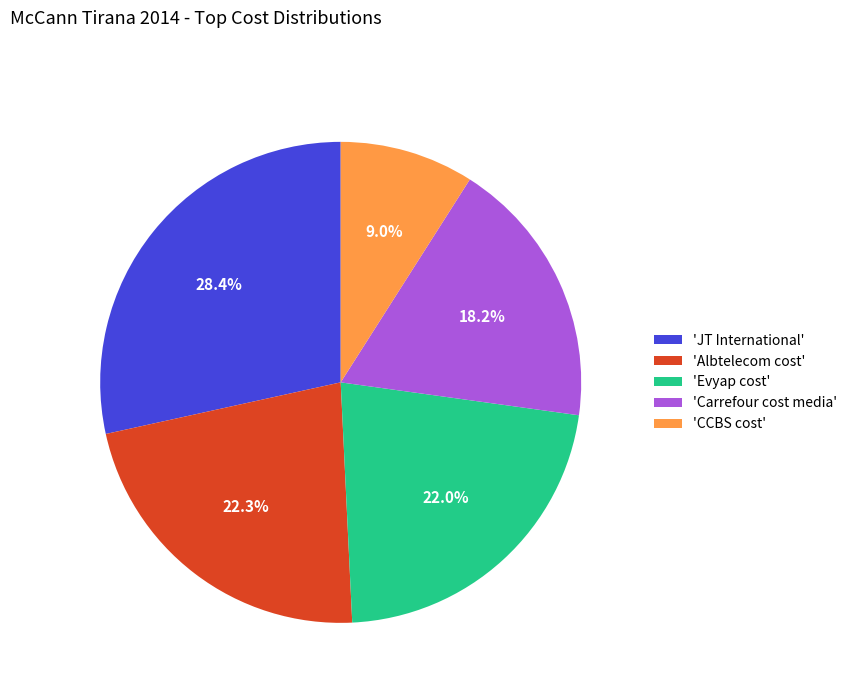

Which has a higher value, 'JT International' or 'Evyap cost'?

'JT International'